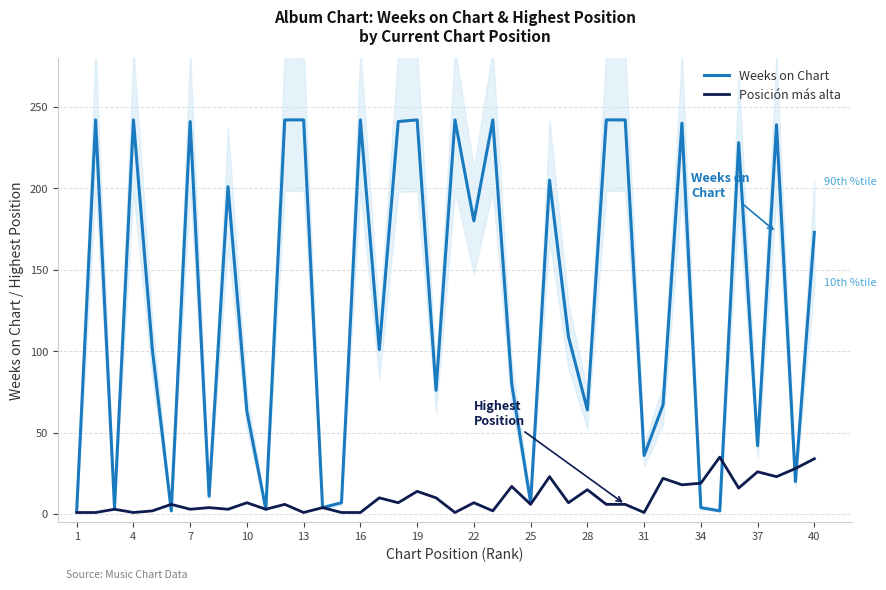

In Posición más alta, how many points are higher than both neighbors (excluding endpoints)?

15